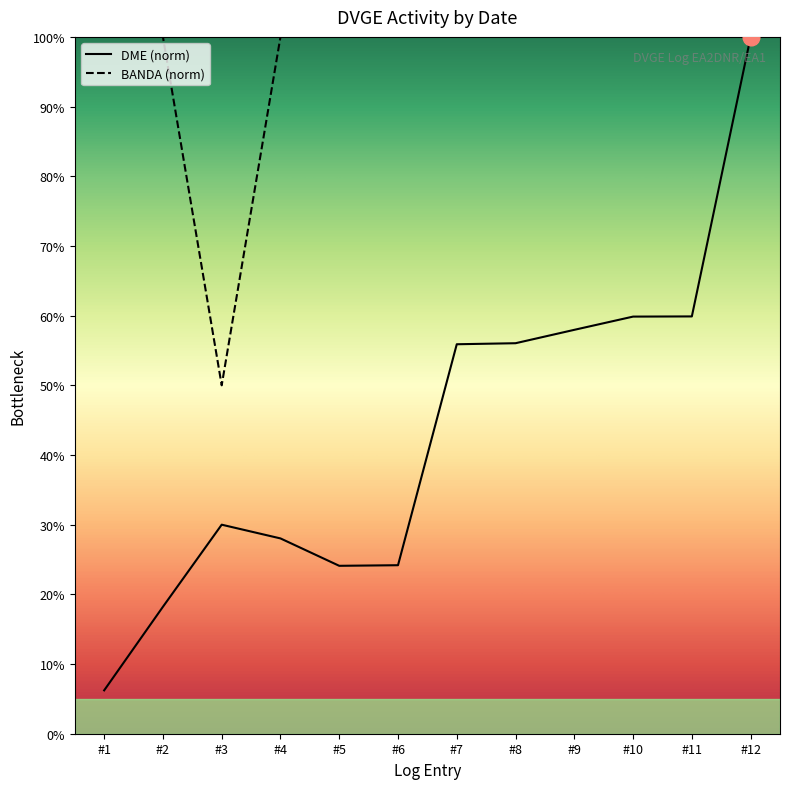

Count the number of categories in the chart.

12